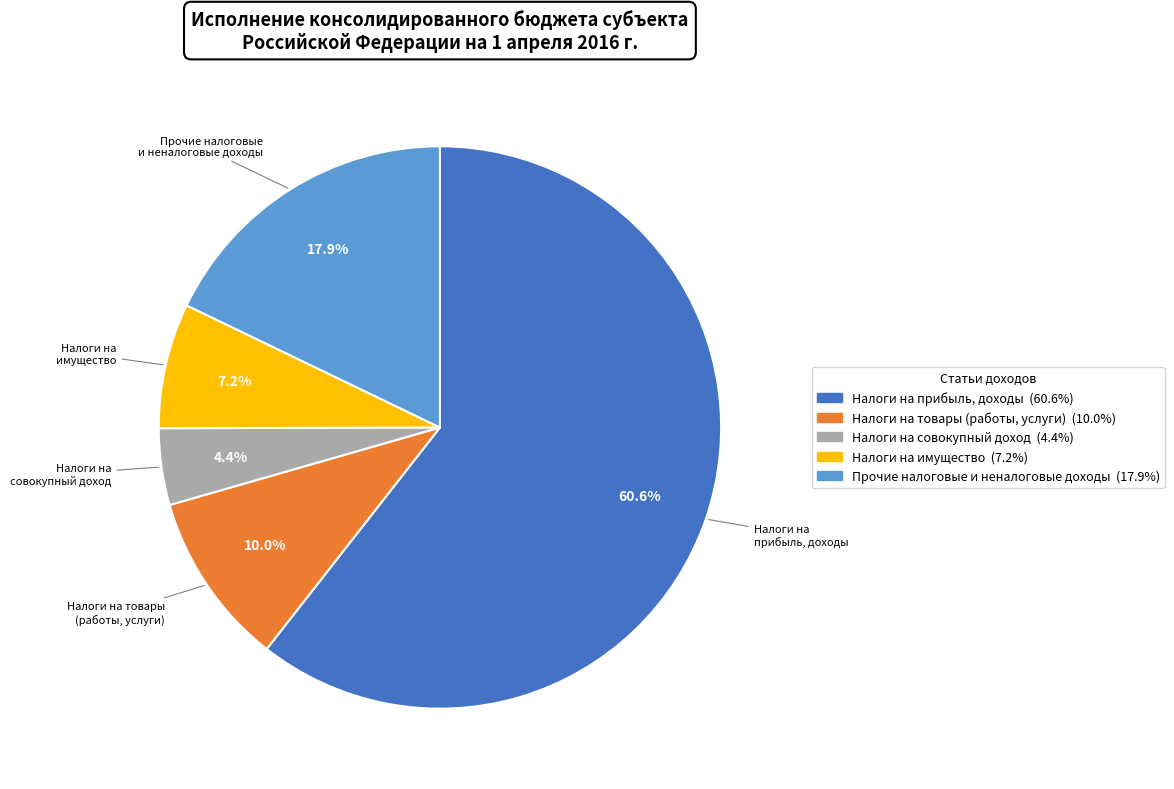

Does any single category account for the majority?

Yes